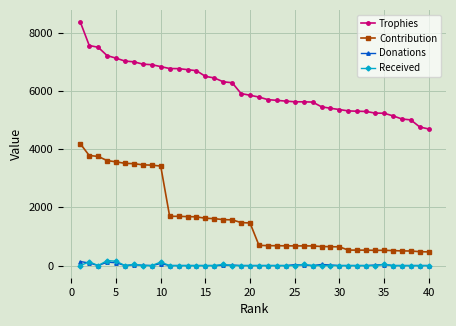

Which series has the widest spread of values?

Contribution